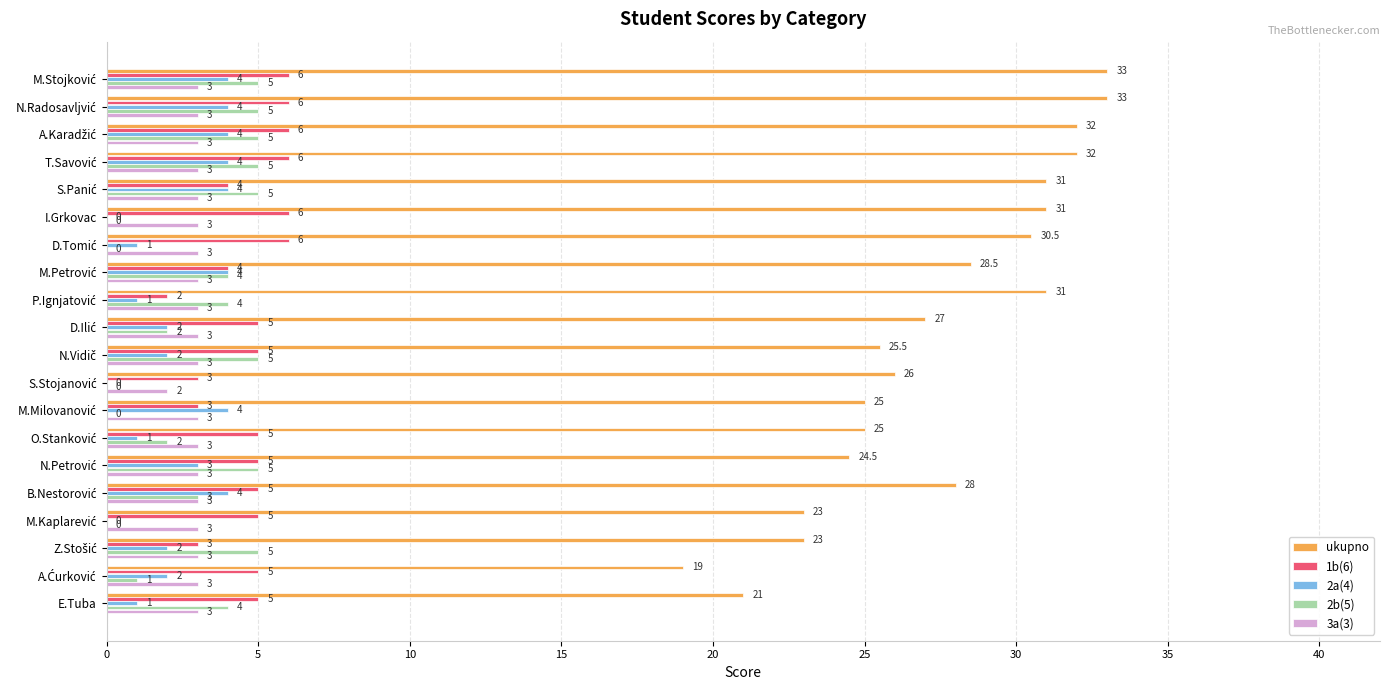

Which series has the largest total across all categories?

ukupno